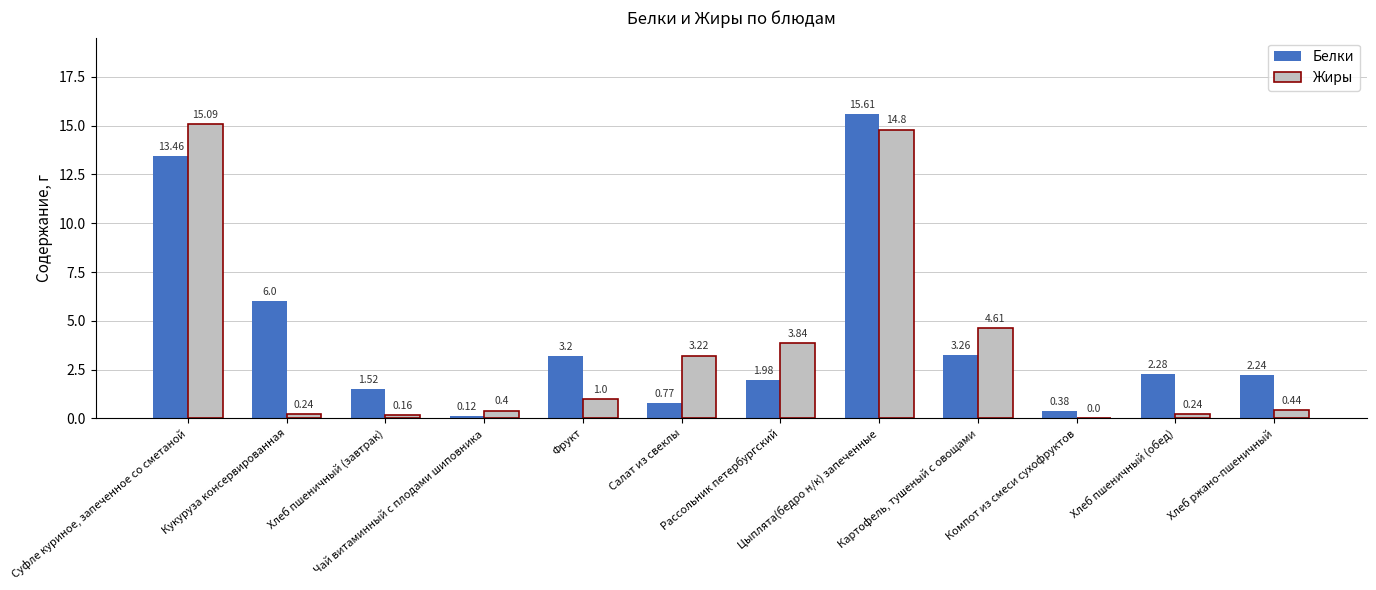

Which series has the largest total across all categories?

Белки